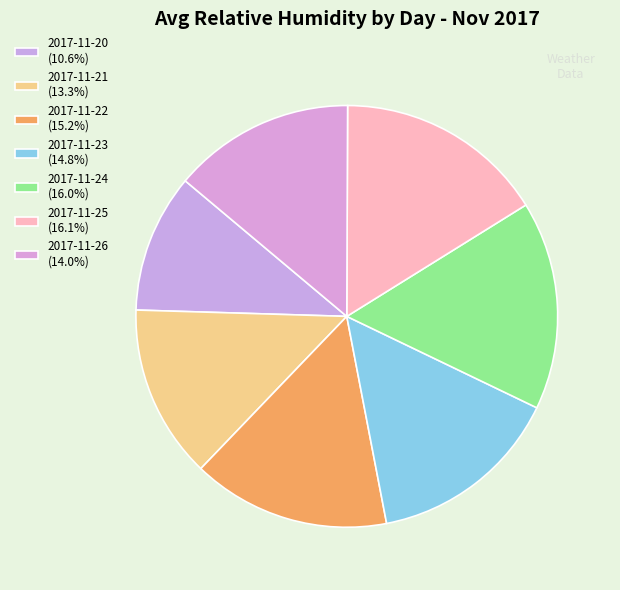

How many slices are in this pie chart?

7